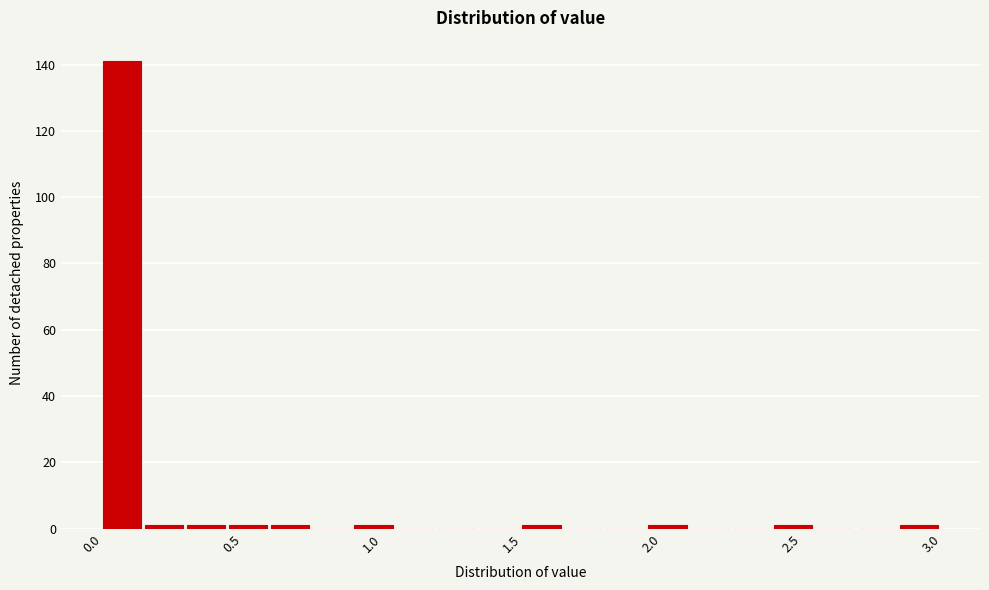

Read against the x-axis, roughly where is the centre of the tallest bar?

0.05